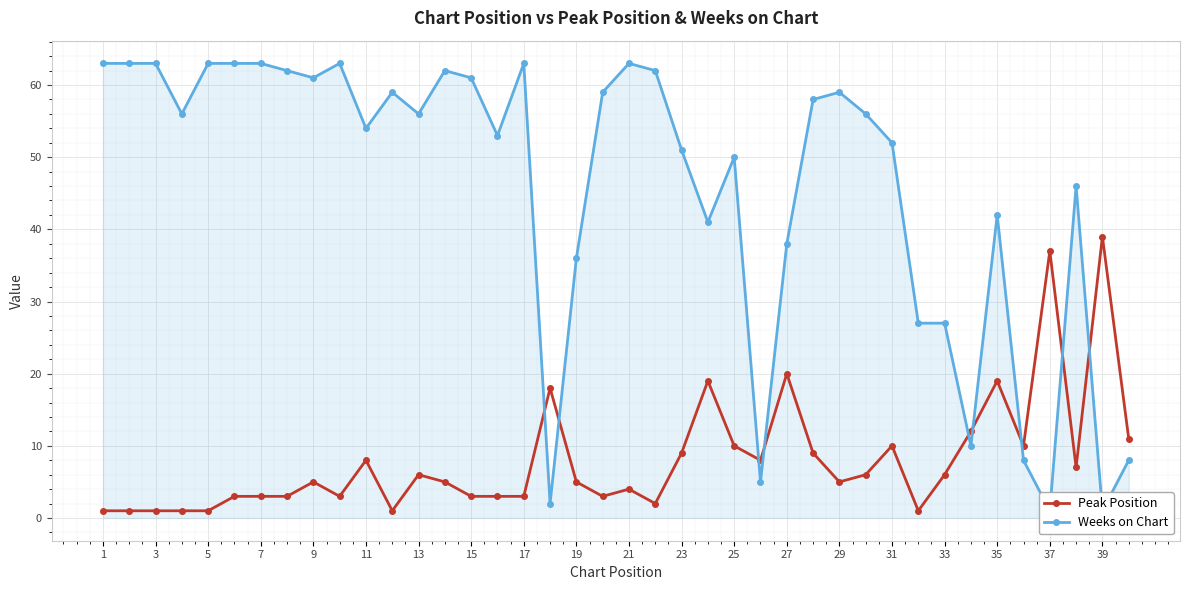

What is the difference between the second highest and second lowest values in the Weeks on Chart series?

62